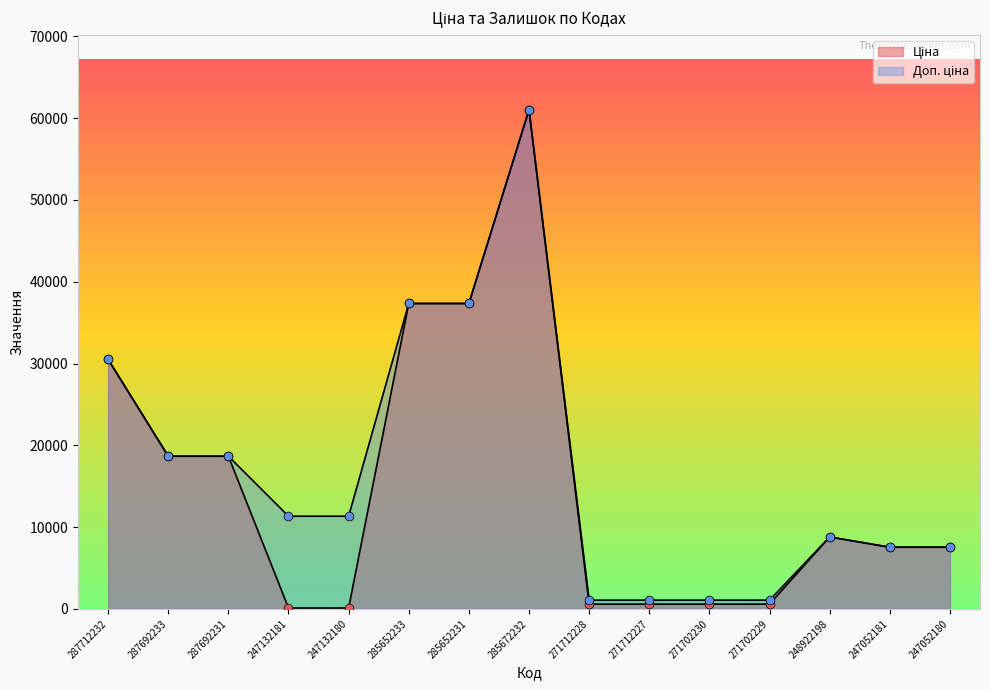

Which series contains the highest Y value?

Ціна